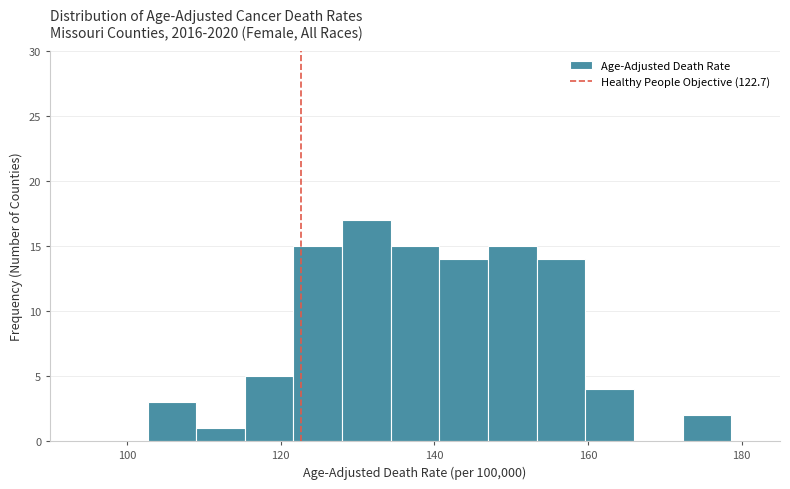

Around what value on the x-axis is the tallest bar? Give the approximate position of its centre, as read against the axis.

132